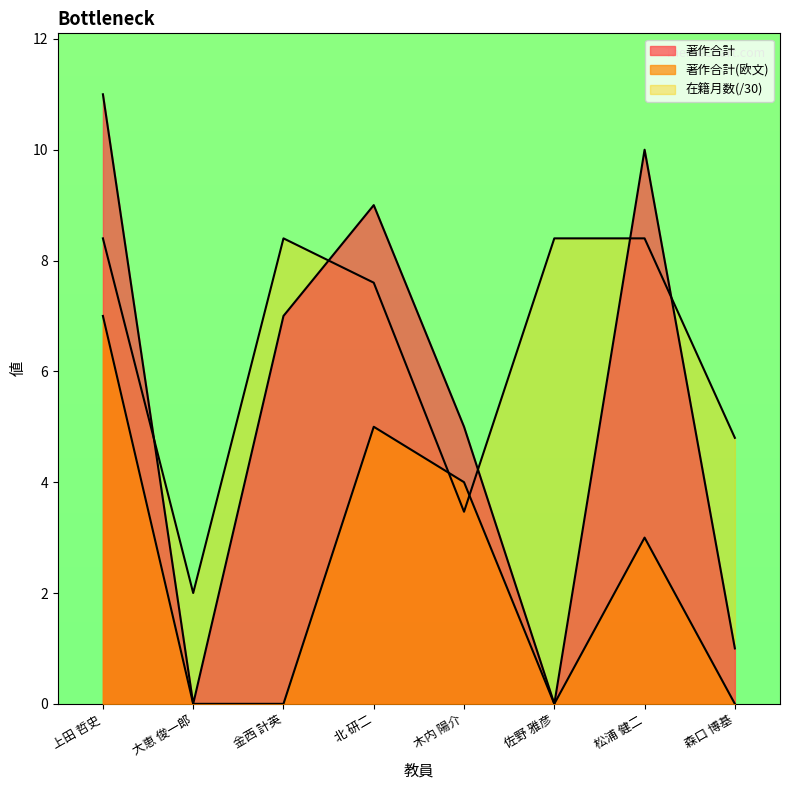

Rank the series by their maximum value, from highest to lowest.

著作合計, 在籍月数, 著作合計(欧文)